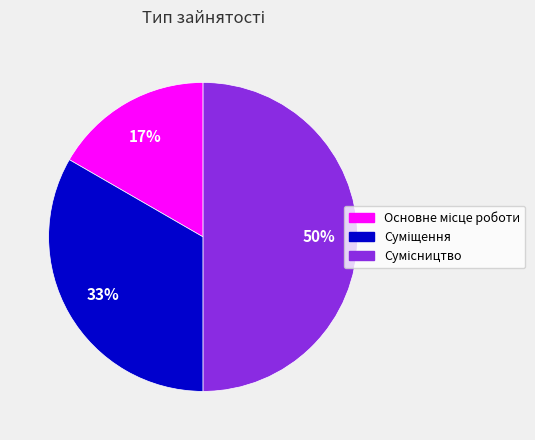

How many segments does this pie chart have?

3